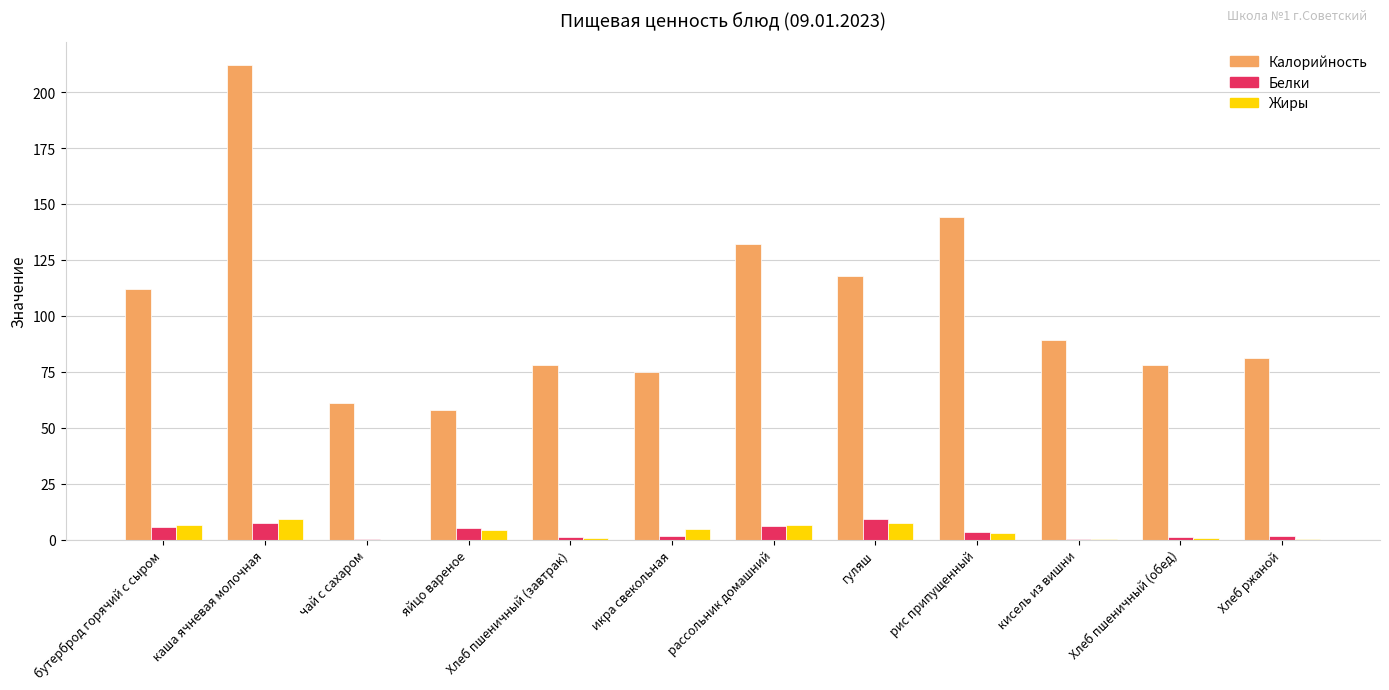

Is the value of Жиры at каша ячневая молочная greater than the value of Калорийность at Хлеб пшеничный (завтрак)?

No